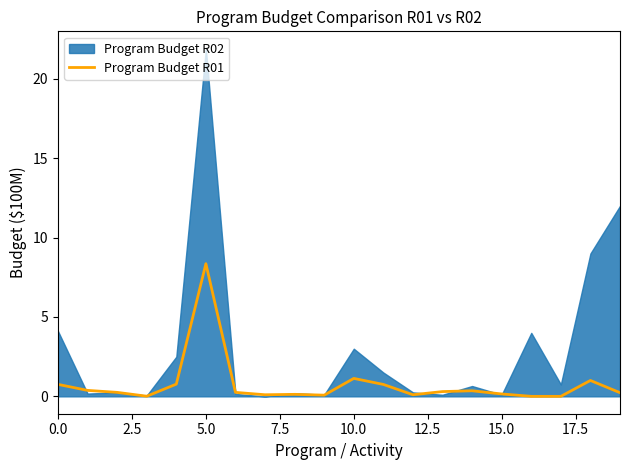

At which label does Program Budget R01 reach its peak?

5.0